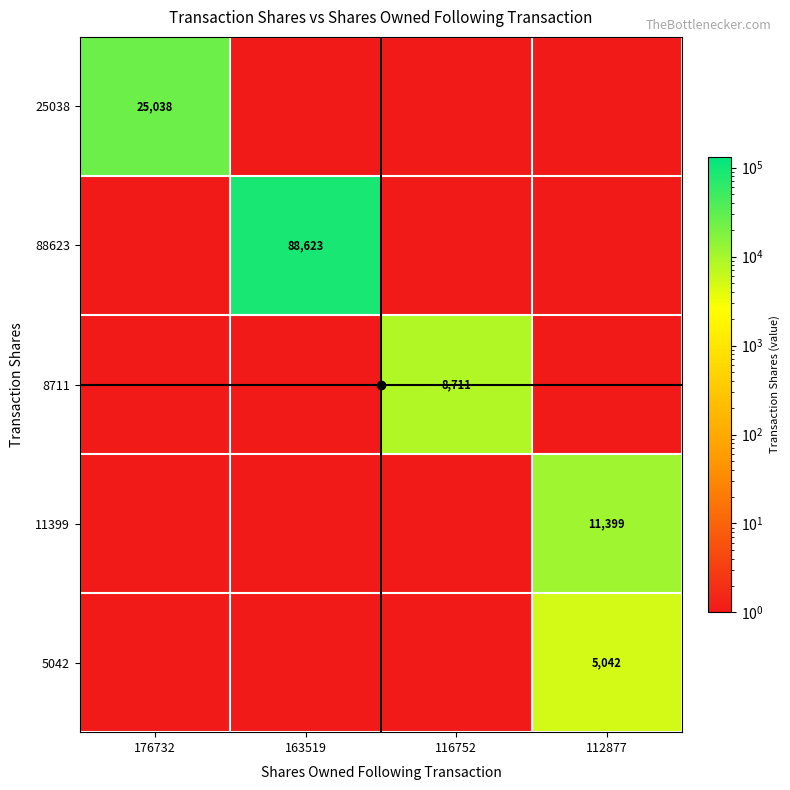

List the labels in order of 8711 value, smallest first.

176732, 163519, 112877, 116752